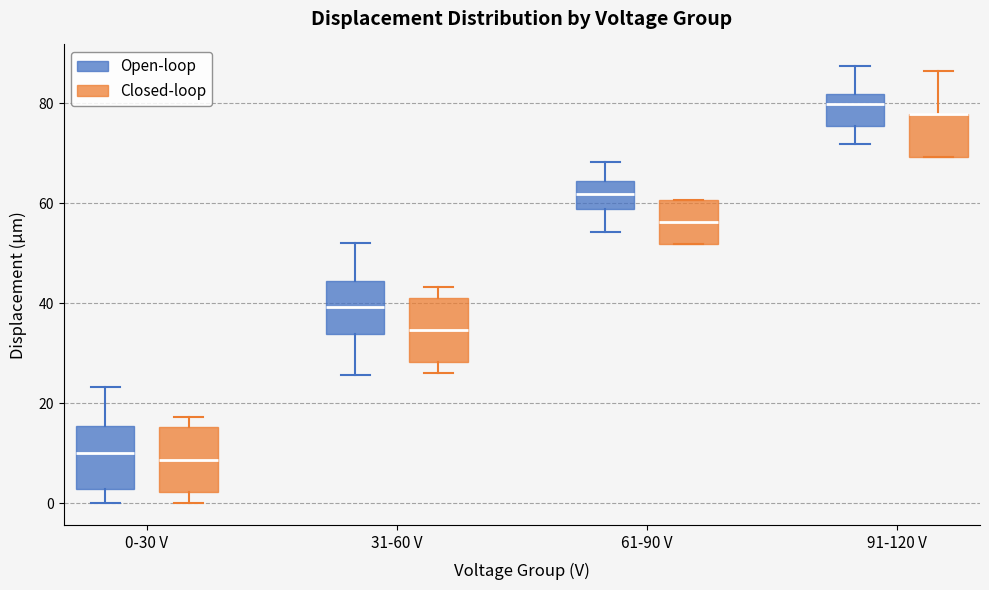

Reading left to right, read every box against the y-axis: the position of its median line, the range the box covers, and the ends of its whiskers. The values are not printed on the chart, so give them approximately, as read against the axis.

0-30 V (Open-loop): median 10, box 2 to 16, whiskers 0 to 24
0-30 V (Closed-loop): median 8, box 2 to 16, whiskers 0 to 18
31-60 V (Open-loop): median 40, box 34 to 44, whiskers 26 to 52
31-60 V (Closed-loop): median 34, box 28 to 42, whiskers 26 to 44
61-90 V (Open-loop): median 62, box 58 to 64, whiskers 54 to 68
61-90 V (Closed-loop): median 56, box 52 to 60, whiskers 52 to 60
91-120 V (Open-loop): median 80, box 76 to 82, whiskers 72 to 88
91-120 V (Closed-loop): median 78 (drawn on the box's upper edge), box 70 to 78, whiskers 70 to 86